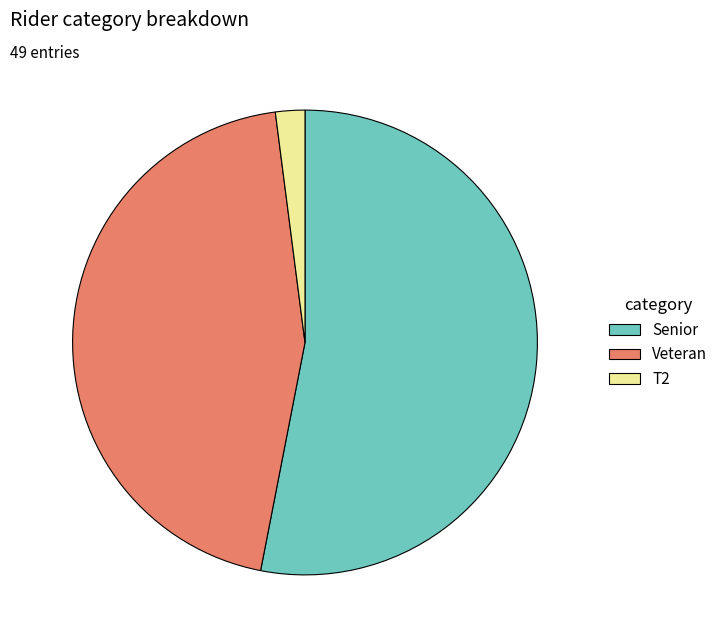

Which has a higher value, Veteran or Senior?

Senior